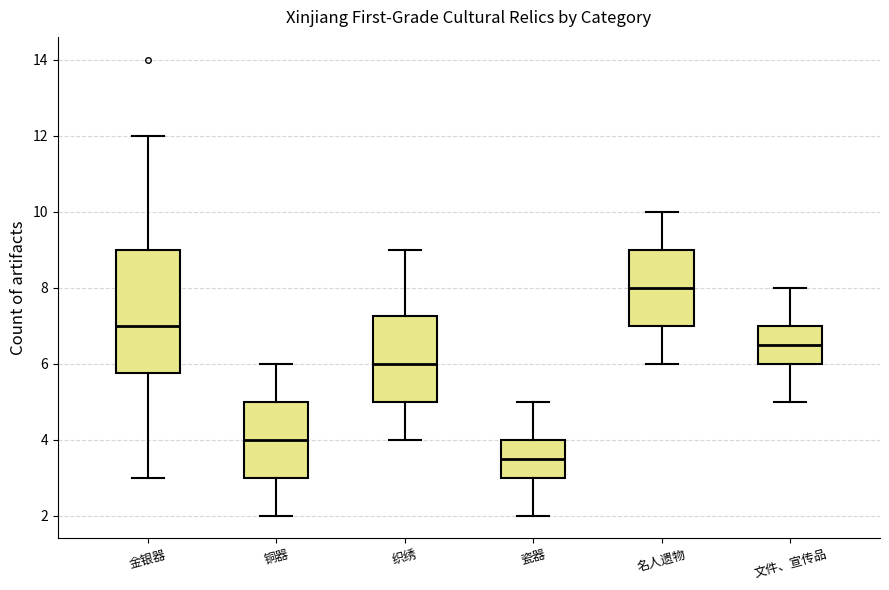

Reading left to right, read every box against the y-axis: the position of its median line, the range the box covers, and the ends of its whiskers. The values are not printed on the chart, so give them approximately, as read against the axis.

金银器: median 7.0, box 5.8 to 9.0, whiskers 3.0 to 12.0
铜器: median 4.0, box 3.0 to 5.0, whiskers 2.0 to 6.0
织绣: median 6.0, box 5.0 to 7.2, whiskers 4.0 to 9.0
瓷器: median 3.6, box 3.0 to 4.0, whiskers 2.0 to 5.0
名人遗物: median 8.0, box 7.0 to 9.0, whiskers 6.0 to 10.0
文件、宣传品: median 6.6, box 6.0 to 7.0, whiskers 5.0 to 8.0